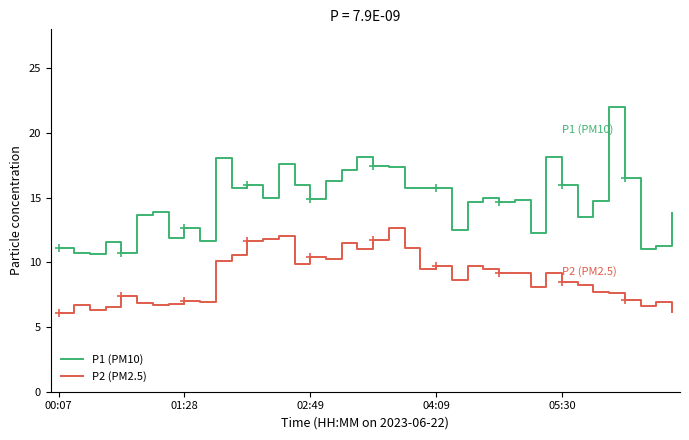

List the series in order of their peak value, lowest first.

P2 (PM2.5), P1 (PM10)